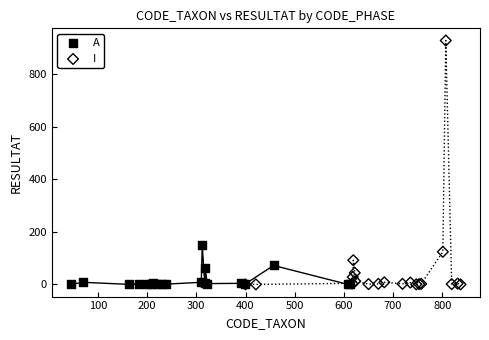

Which series has the widest spread of Y values?

I